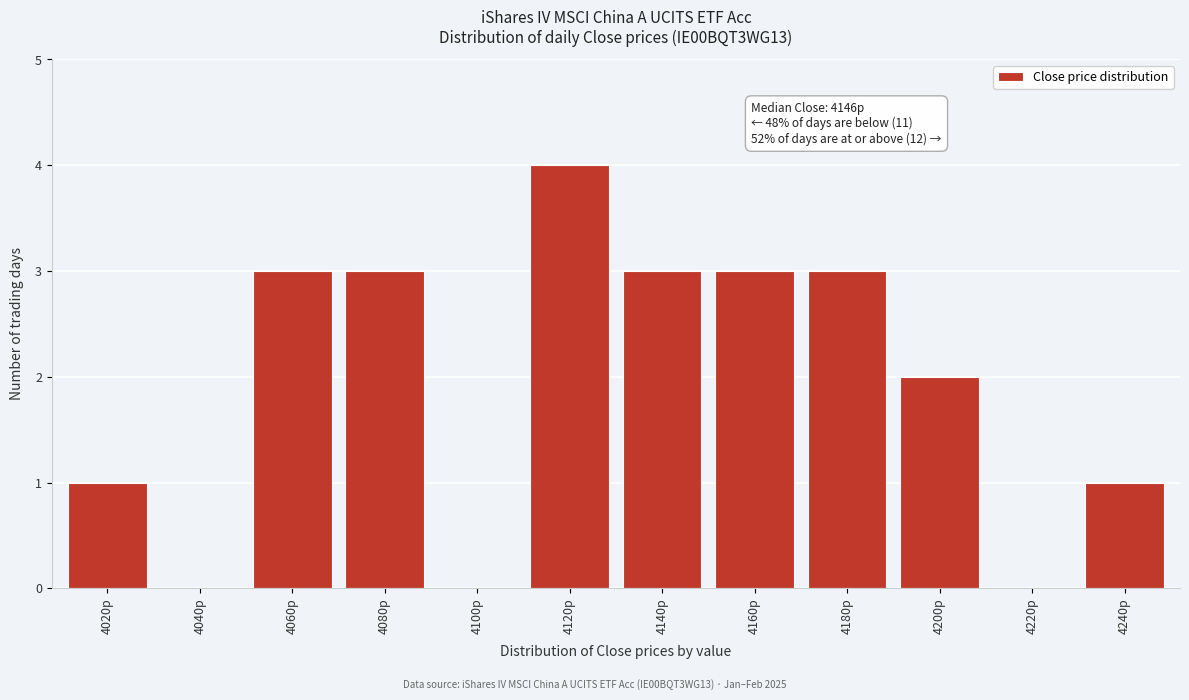

Reading right to left, transcribe all the data shown in this chart.

4240p=1	4220p=0	4200p=2	4180p=3	4160p=3	4140p=3	4120p=4	4100p=0	4080p=3	4060p=3	4040p=0	4020p=1